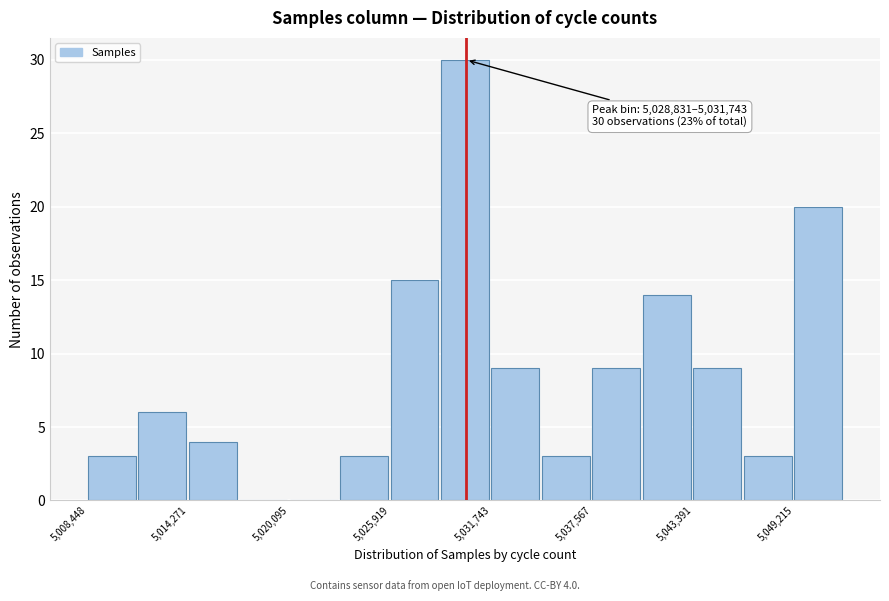

Around what value on the x-axis is the tallest bar? Give the approximate position of its centre, as read against the axis.

5030000